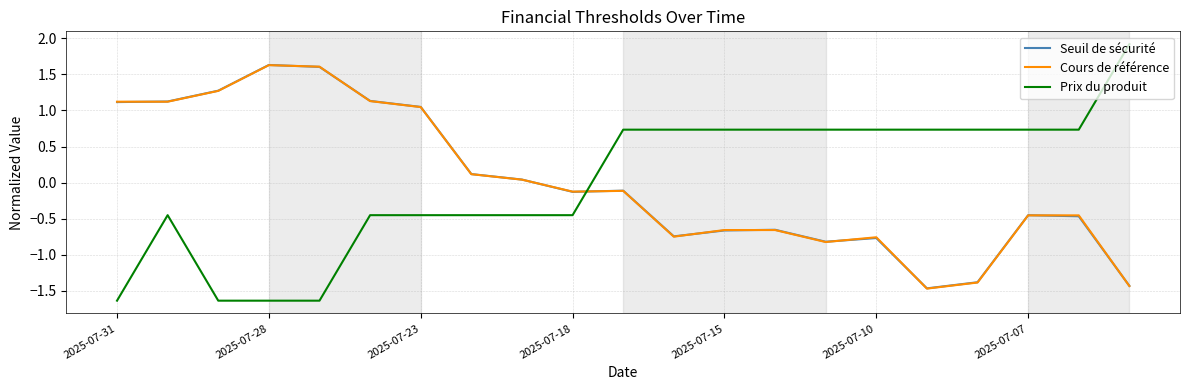

What is the minimum value for Prix du produit?

-1.6